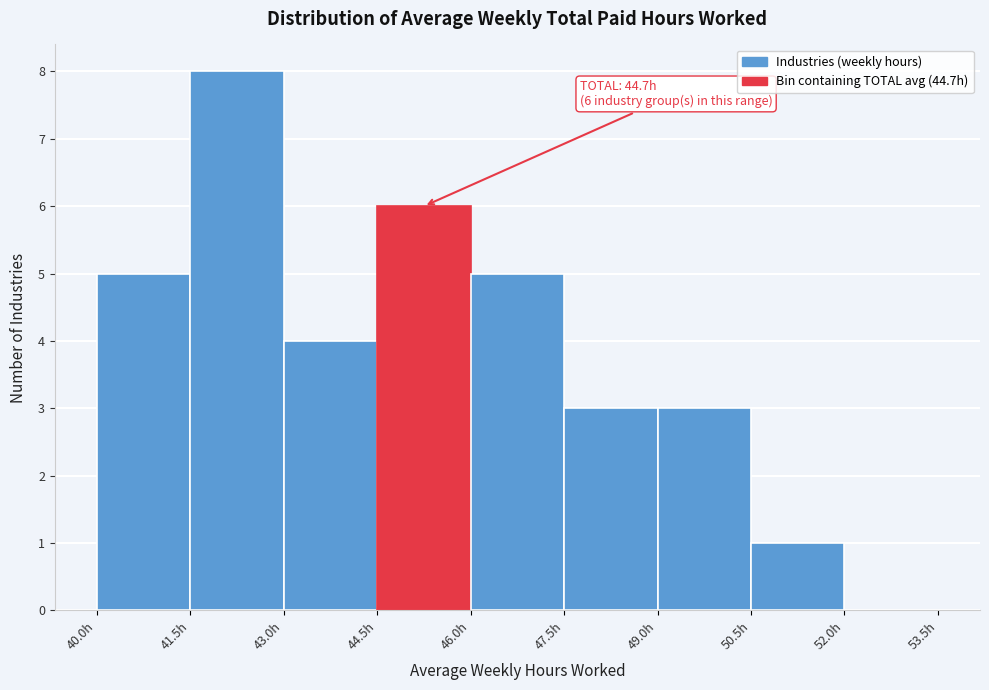

Over which range of the x-axis is the bar tallest?

41.5 to 43.0